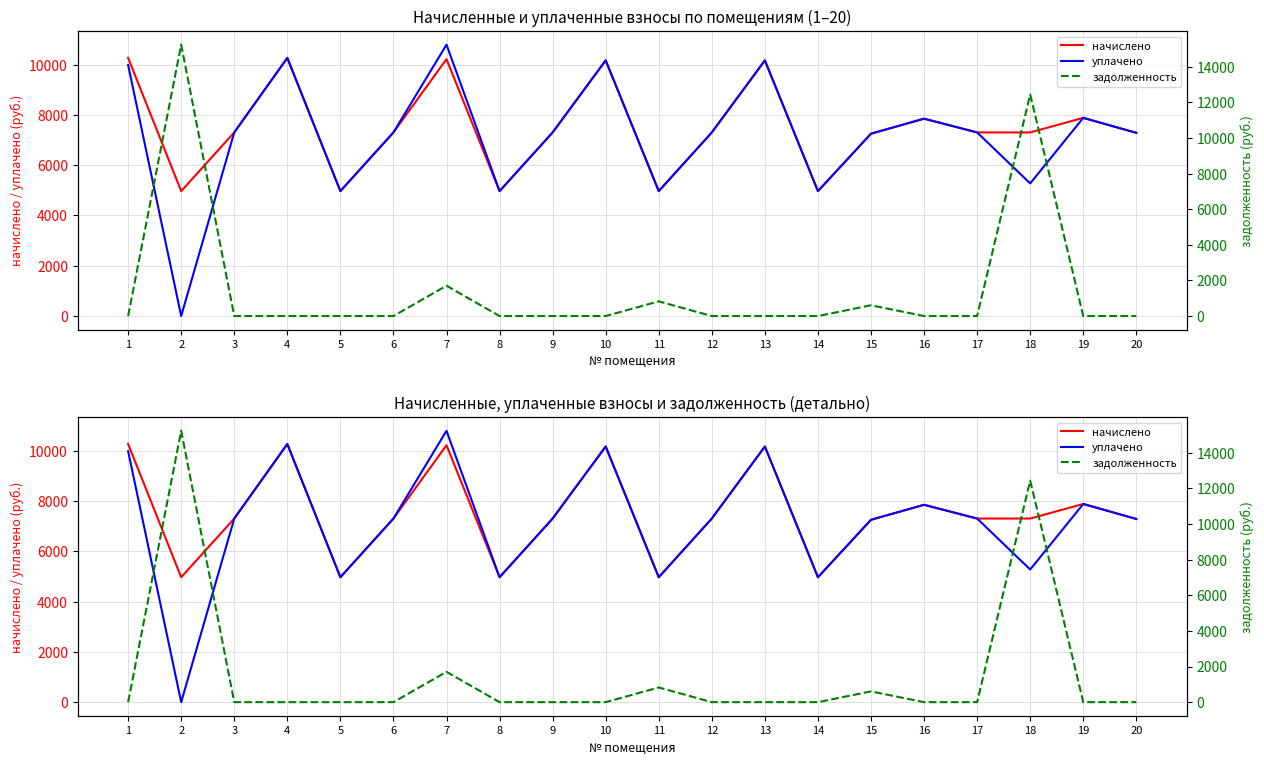

True or false: начислено and уплачено cross at least once.

False